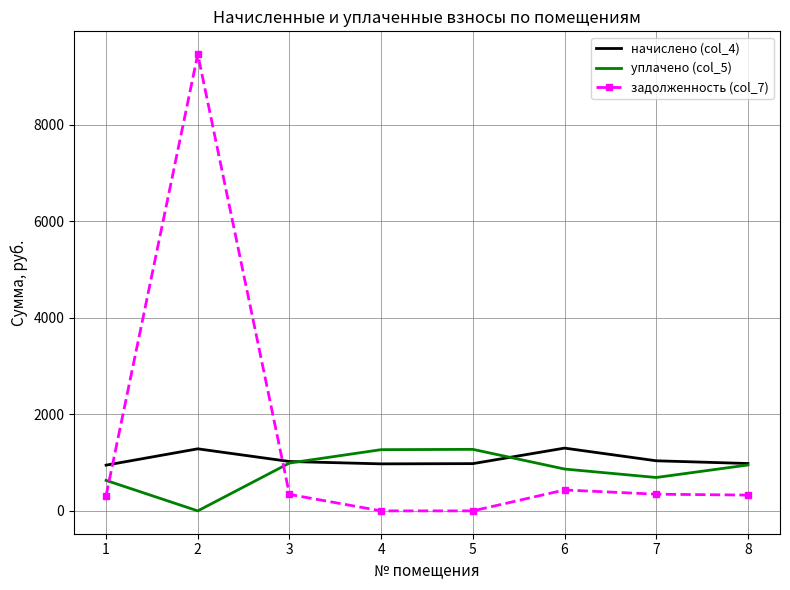

What is the average value of the задолженность (col_7) series?

1403.2